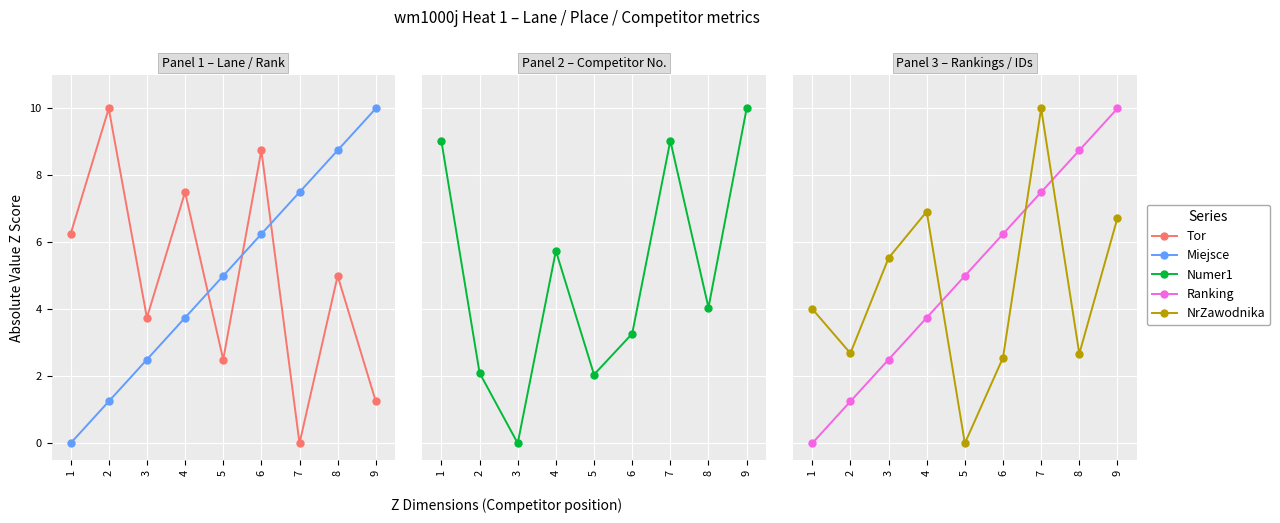

Which series ends up on top after the final intersection of Numer1 and NrZawodnika?

Numer1